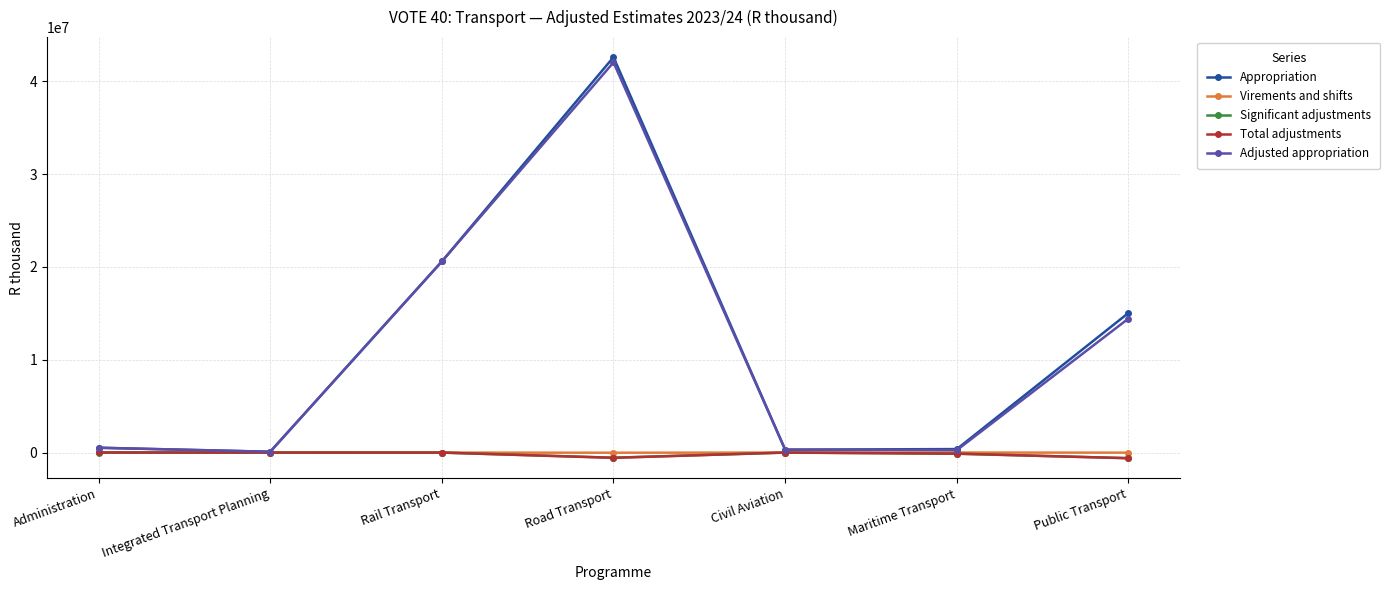

Does the chart display data point markers on the line(s)?

Yes